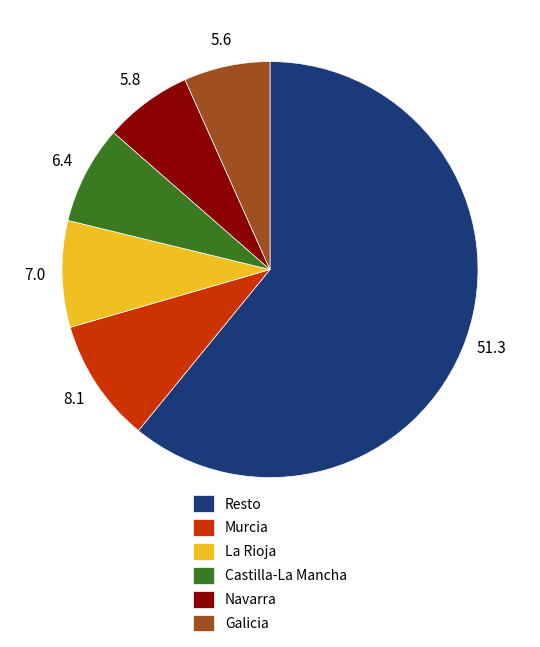

Is the sum of La Rioja and Castilla-La Mancha greater than half?

No